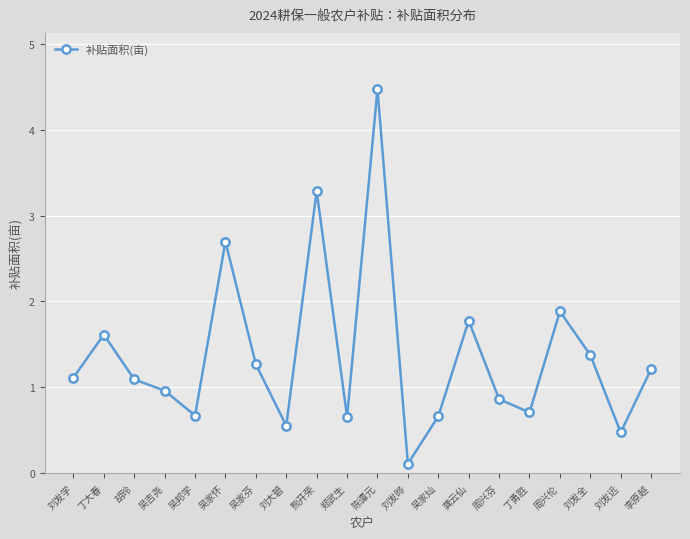

How many lines are shown in the chart?

1